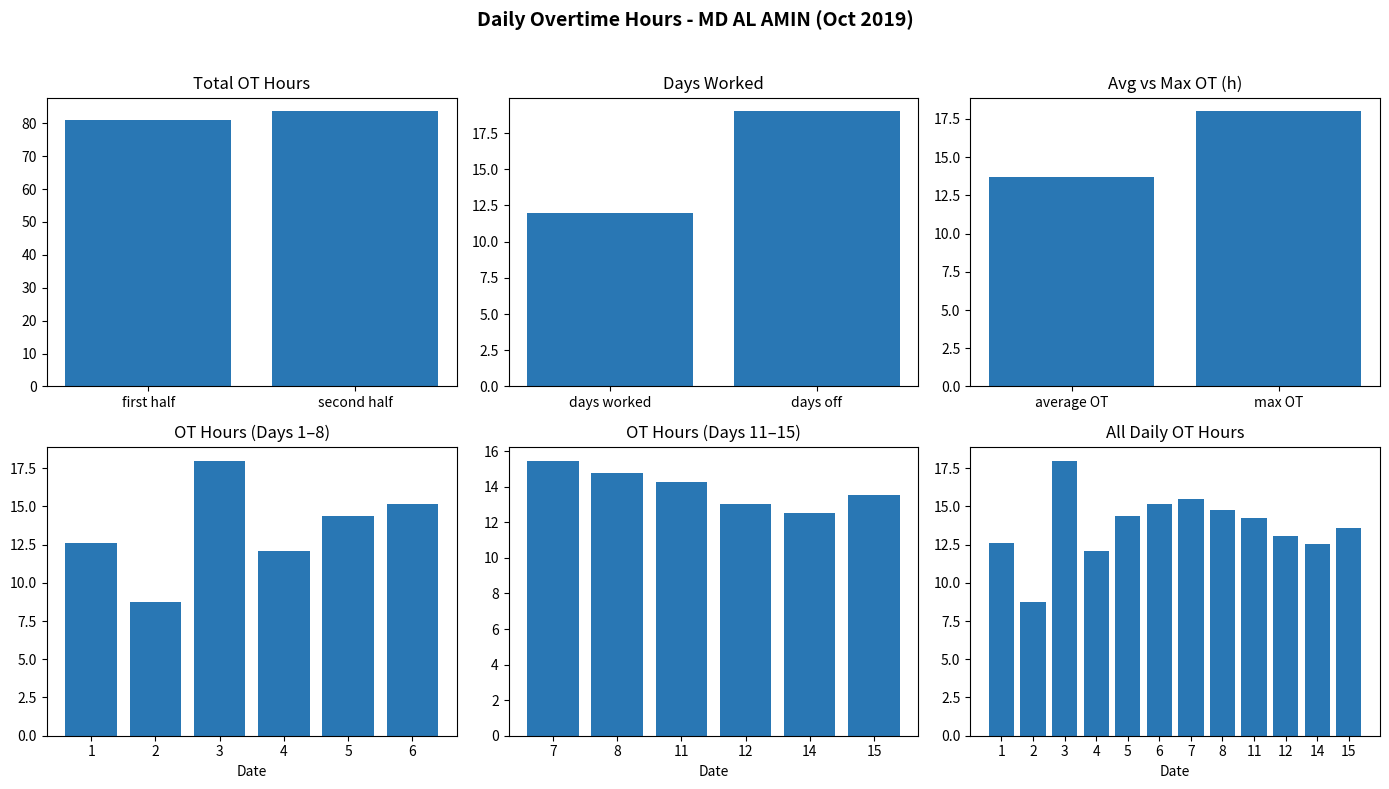

The value at 15 is 5.5. True or false?

False